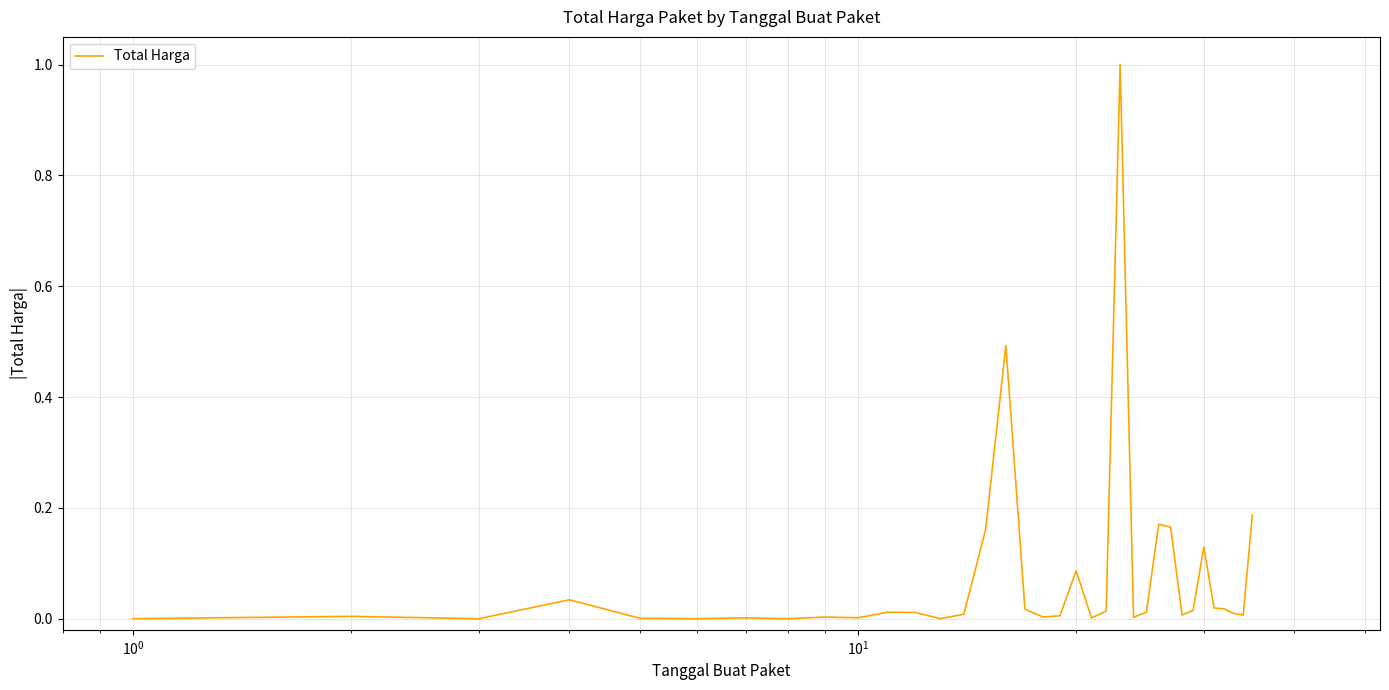

What is the maximum value shown in the chart?

1.0